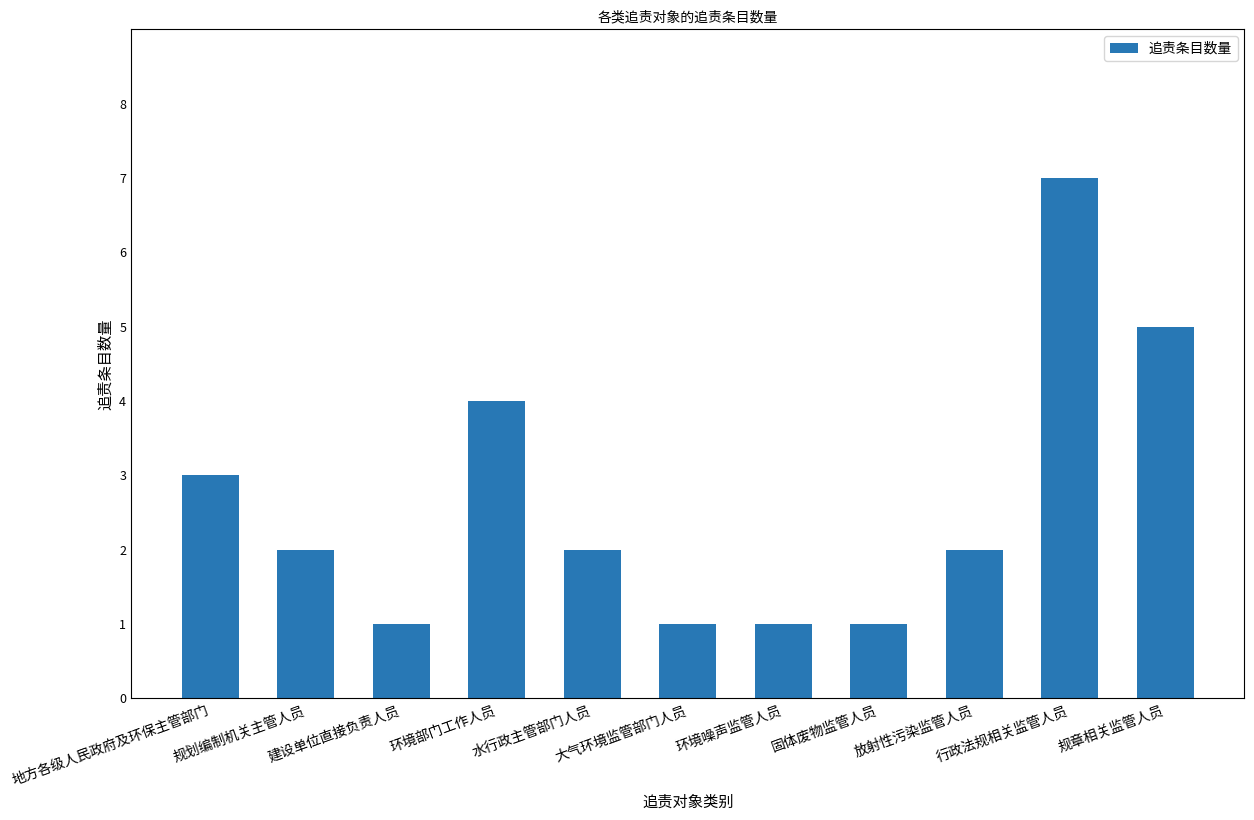

What is the value of the 6th bar from the left?

1